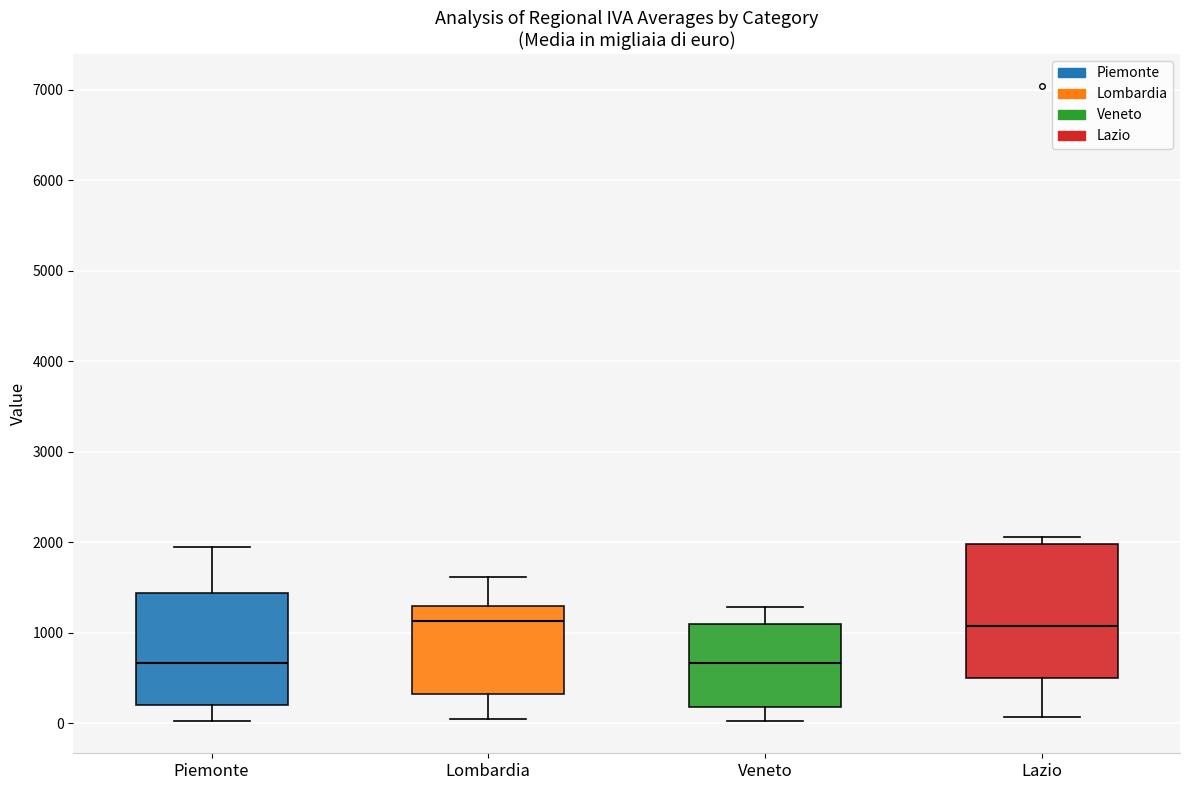

Reading left to right, read every box against the y-axis: the position of its median line, the range the box covers, and the ends of its whiskers. The values are not printed on the chart, so give them approximately, as read against the axis.

Piemonte: median 700, box 200 to 1400, whiskers 0 to 2000
Lombardia: median 1100, box 300 to 1300, whiskers 0 to 1600
Veneto: median 700, box 200 to 1100, whiskers 0 to 1300
Lazio: median 1100, box 500 to 2000, whiskers 100 to 2100